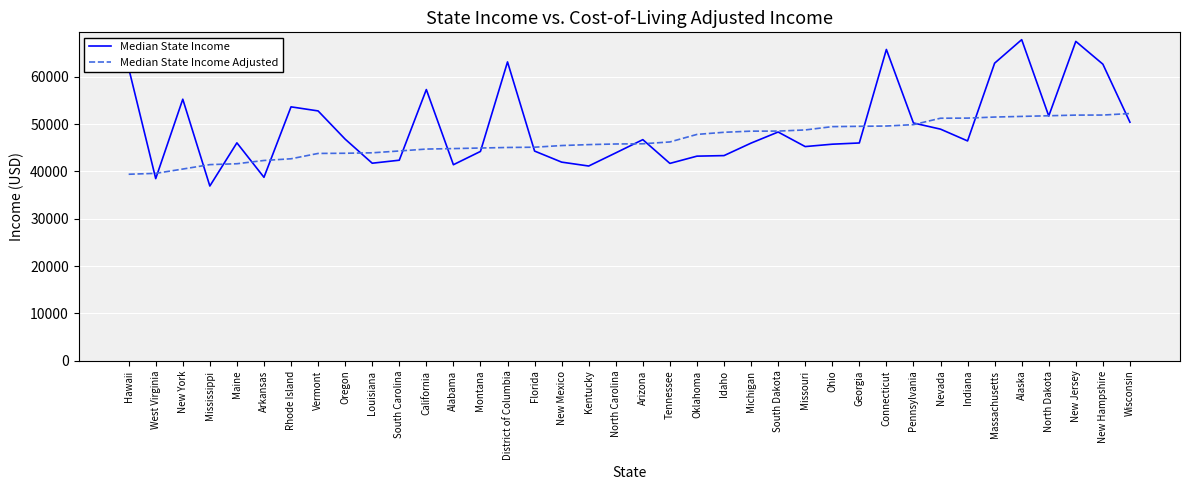

Where does the Median State Income series first go above 46438?

Hawaii